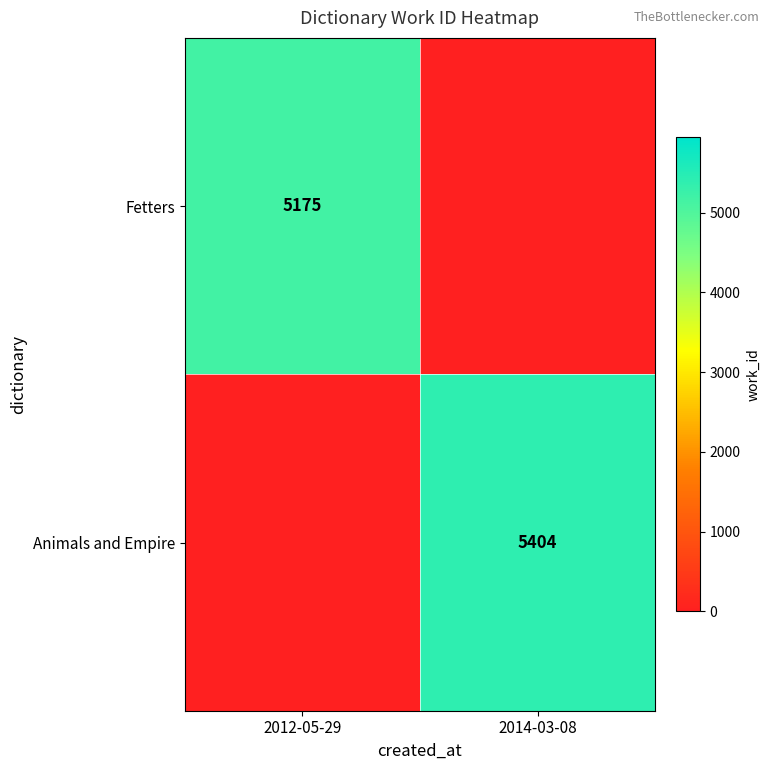

At how many categories does at least one series exceed 4504?

2